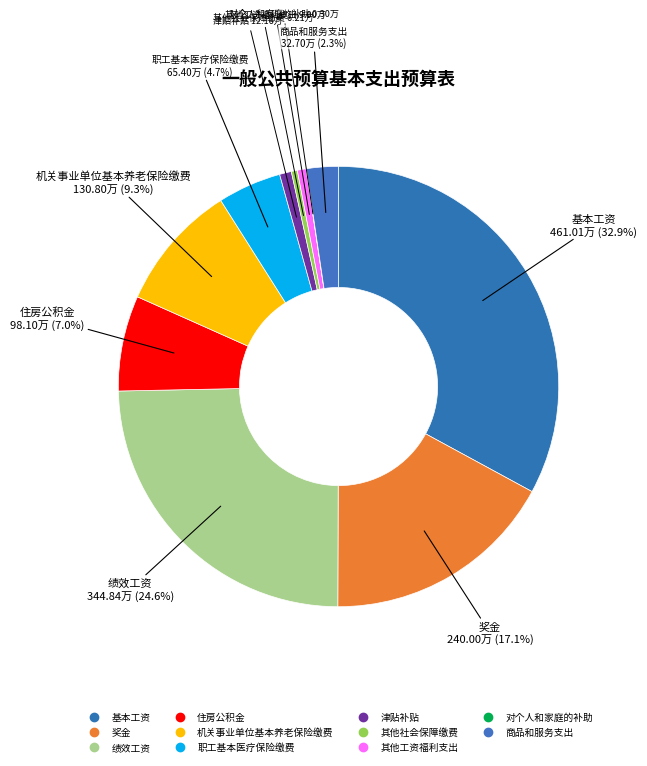

To the nearest percent, what is the difference between the 机关事业单位基本养老保险缴费 and 基本工资 slice percentages?

24%